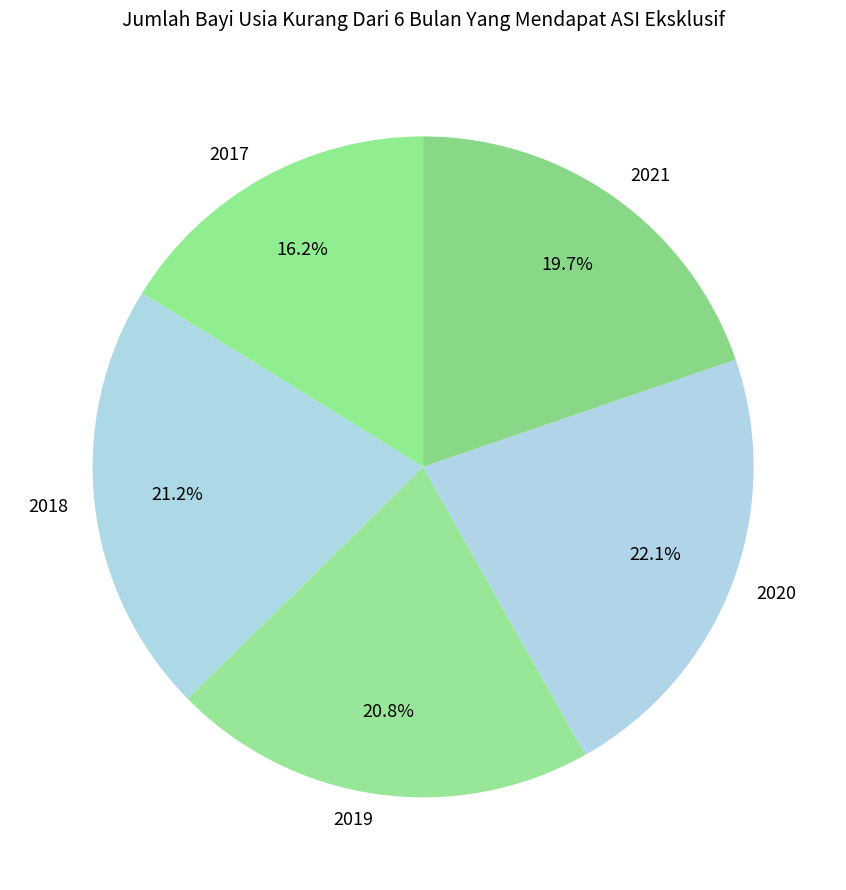

True or false: 2019 accounts for 28% of the total.

False